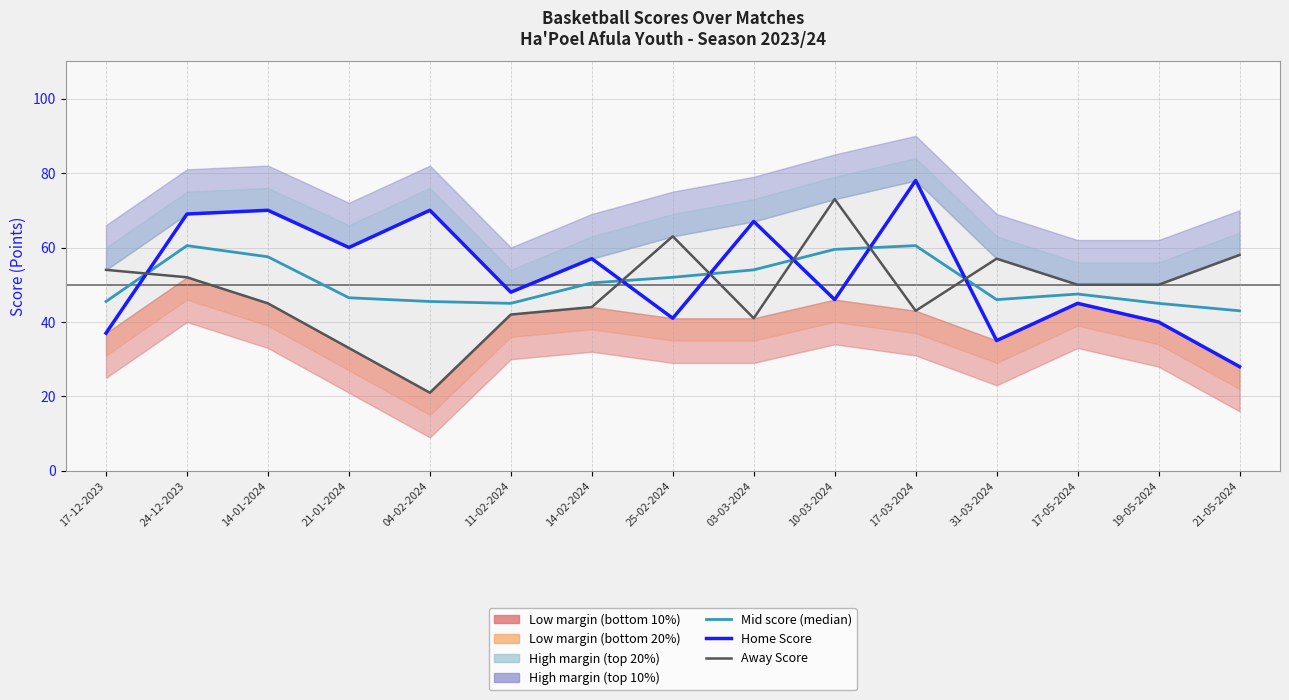

True or false: Home Score and Mid score (median) intersect in this chart.

True